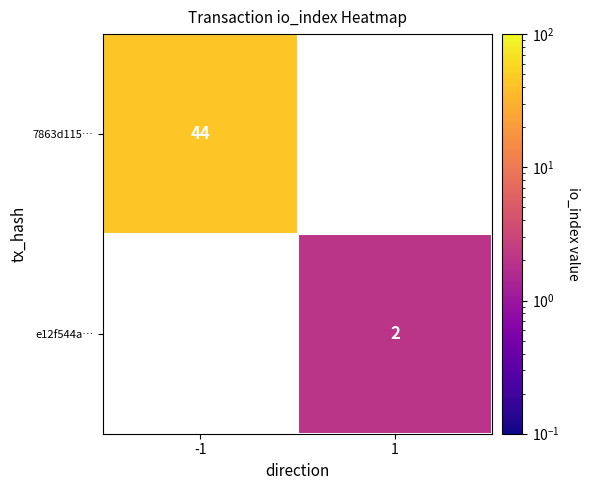

How many categories are shown in the chart?

2